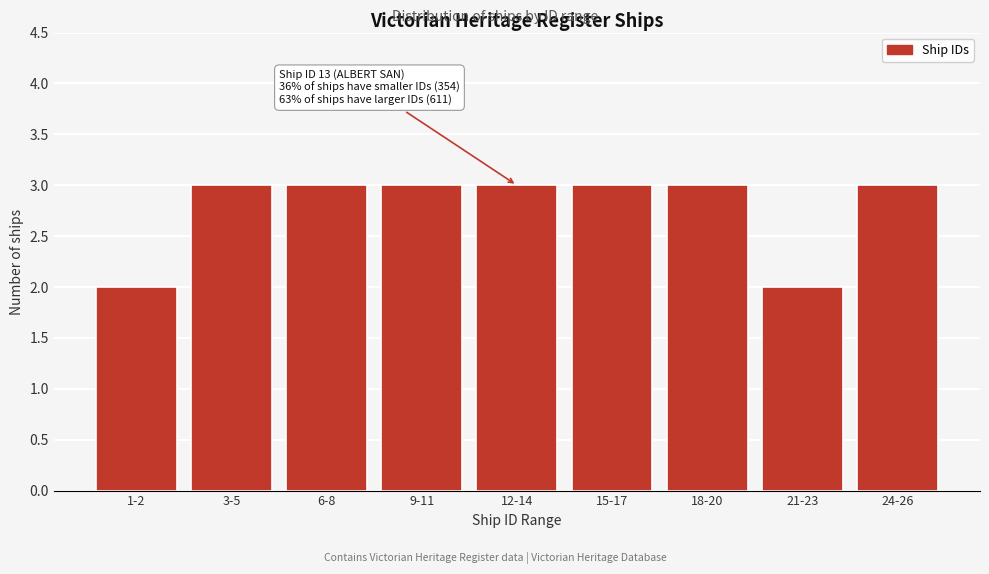

Reading left to right, list all the values displayed in this chart.

2	3	3	3	3	3	3	2	3